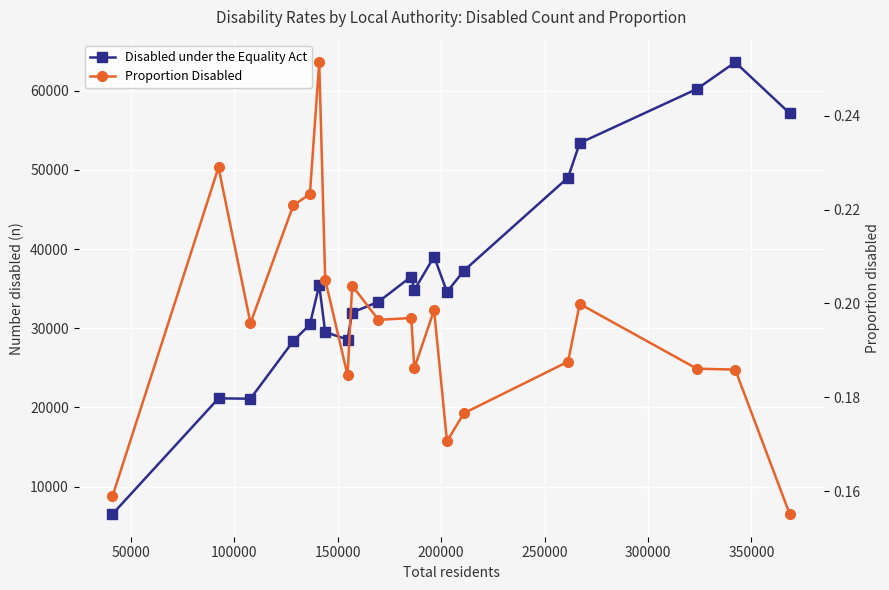

Does the chart display data point markers on the line(s)?

Yes